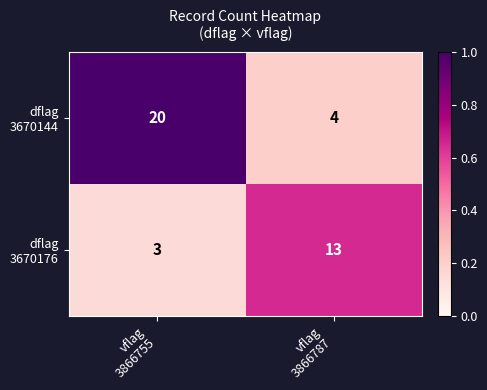

What is the greatest value displayed?

20